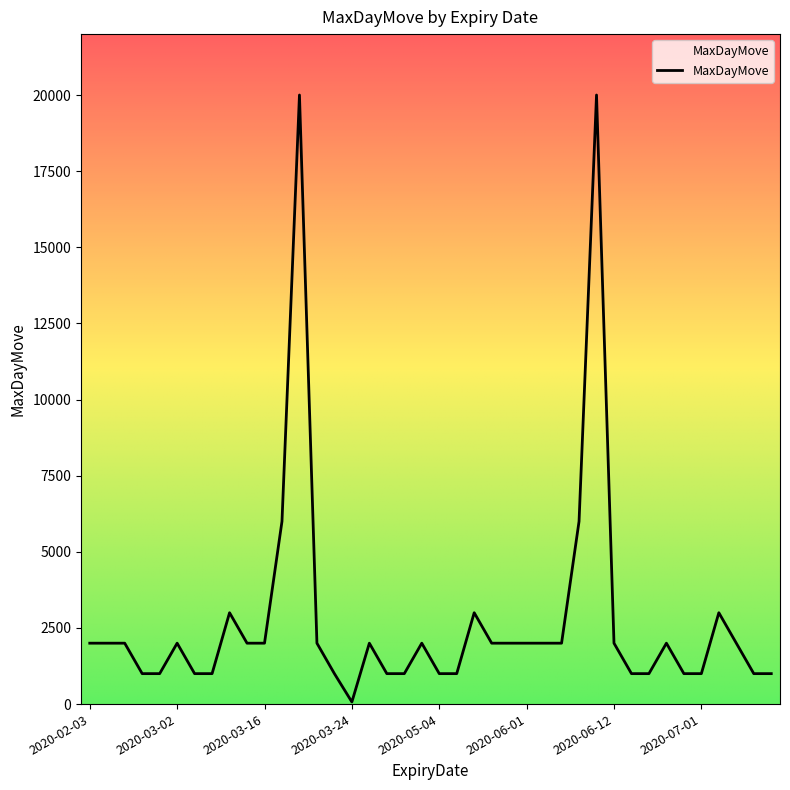

What is the maximum value shown in the chart?

20000